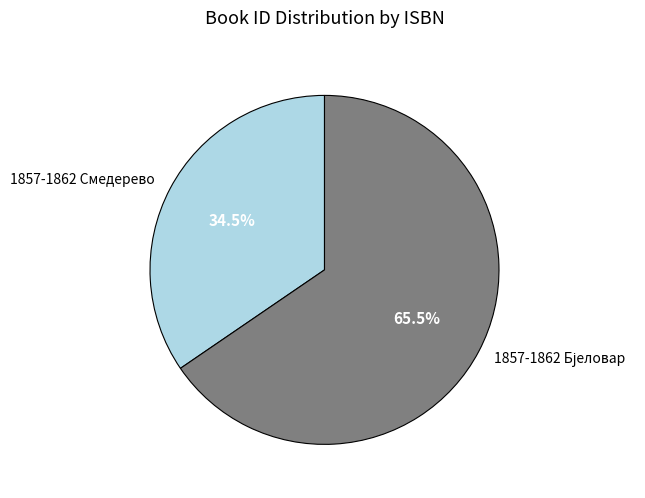

Is there a majority slice in this chart?

Yes